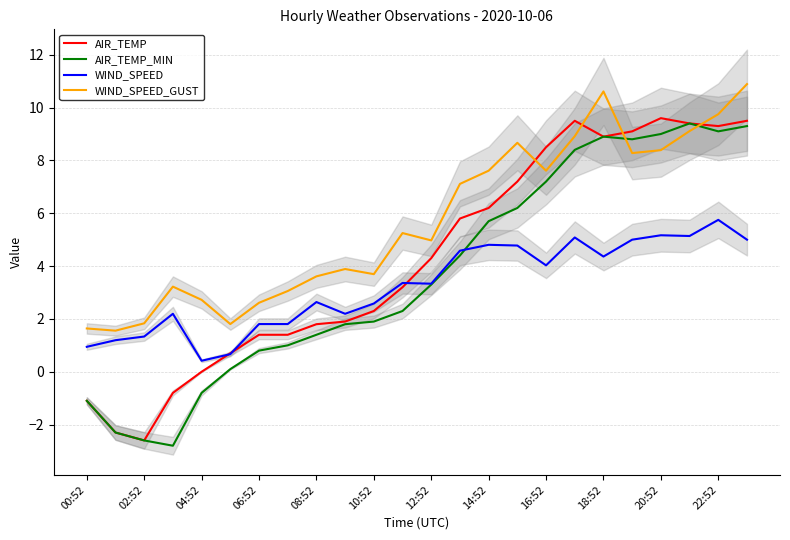

What are all the series names shown in the legend?

AIR_TEMP, AIR_TEMP_MIN, WIND_SPEED, WIND_SPEED_GUST